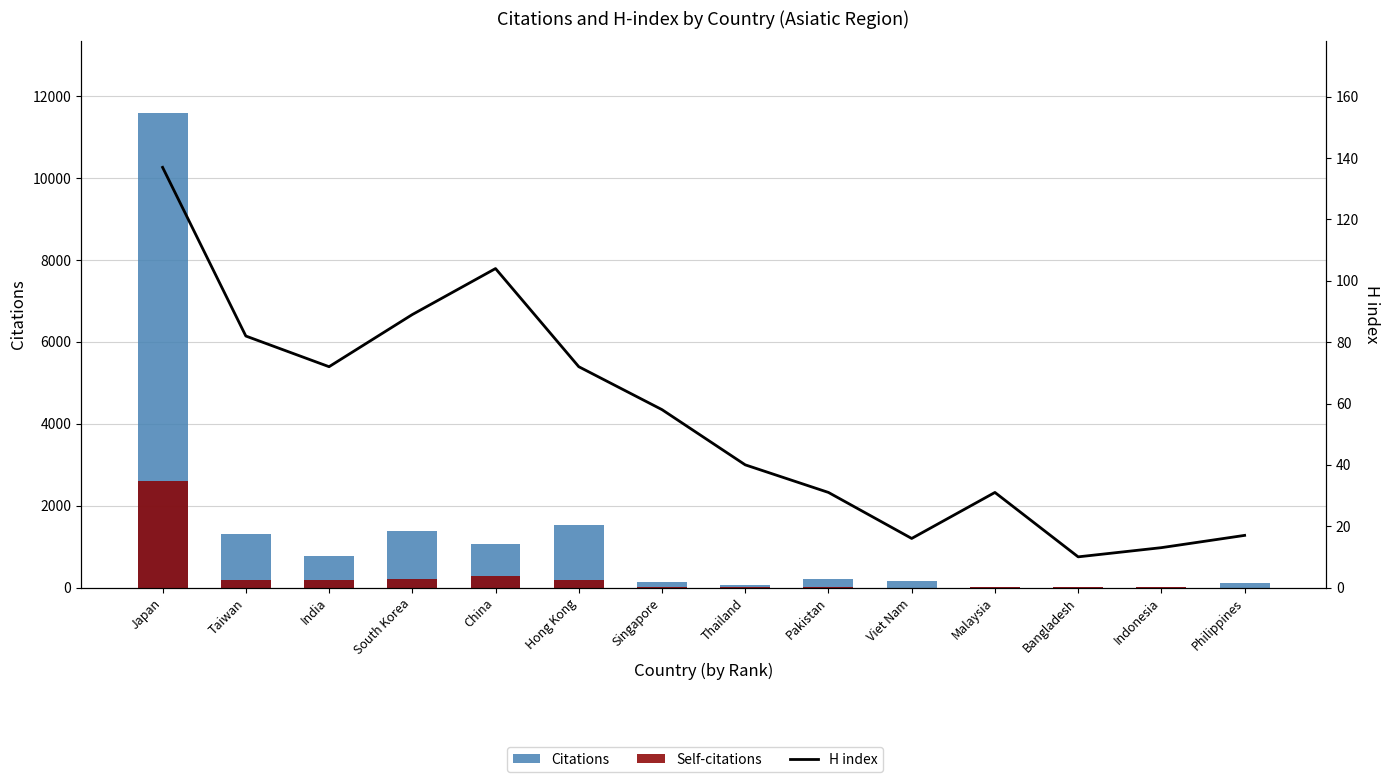

At which label does H index first exceed 58?

Japan